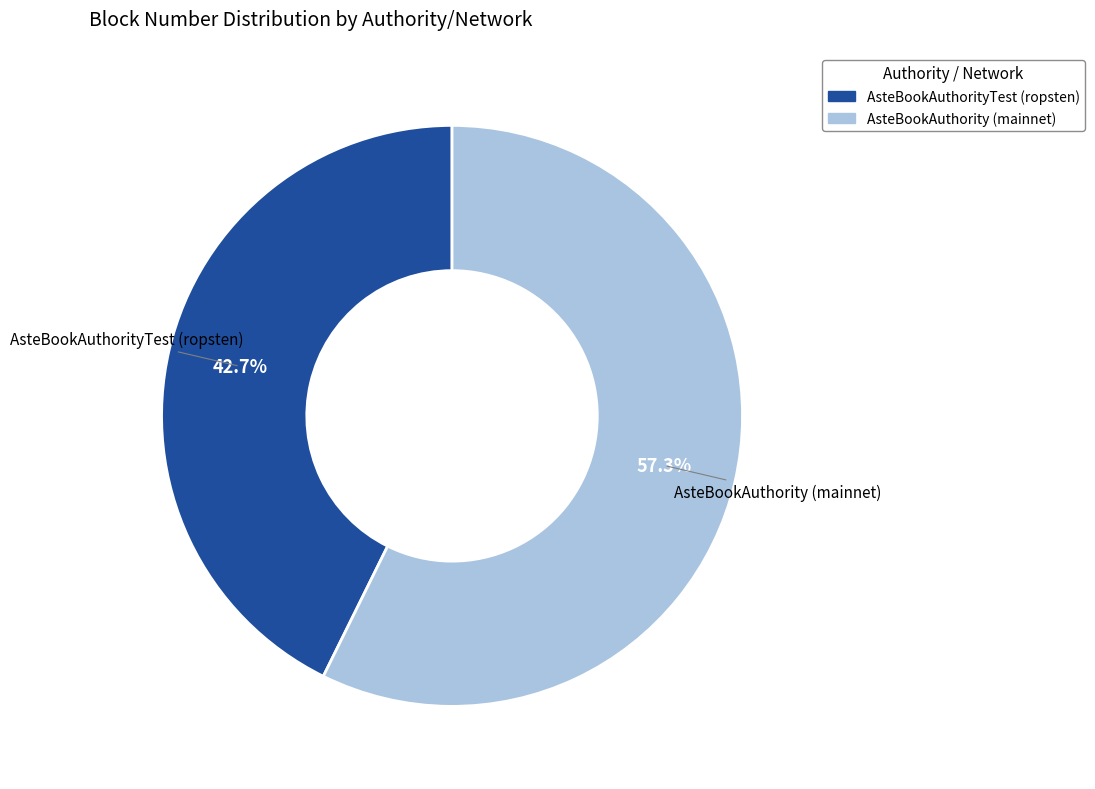

To the nearest percent, what is the combined percentage of AsteBookAuthorityTest (ropsten) and AsteBookAuthority (mainnet)?

100%